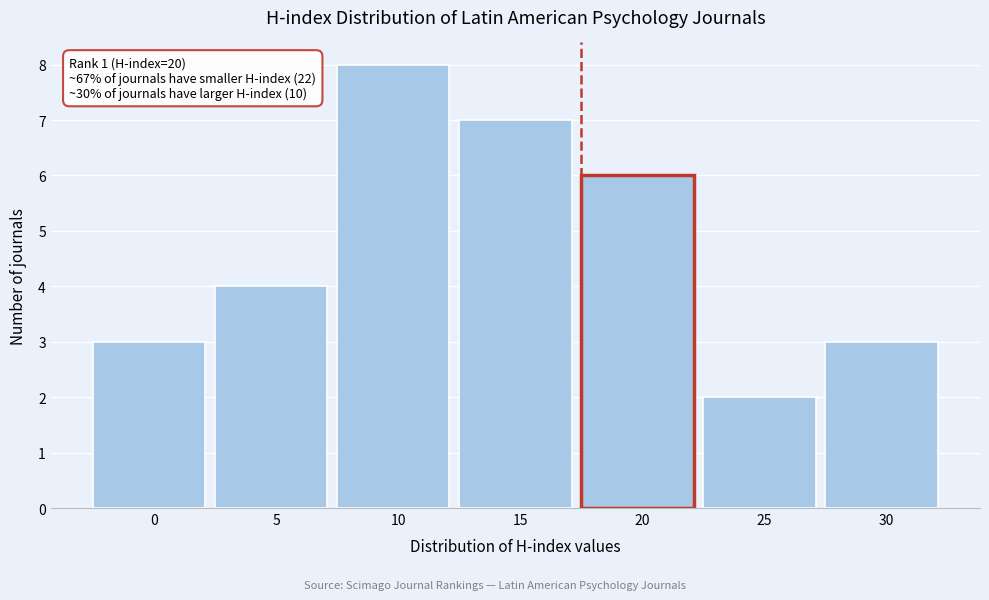

Reading right to left, list all the values displayed in this chart.

30=3	25=2	20=6	15=7	10=8	5=4	0=3